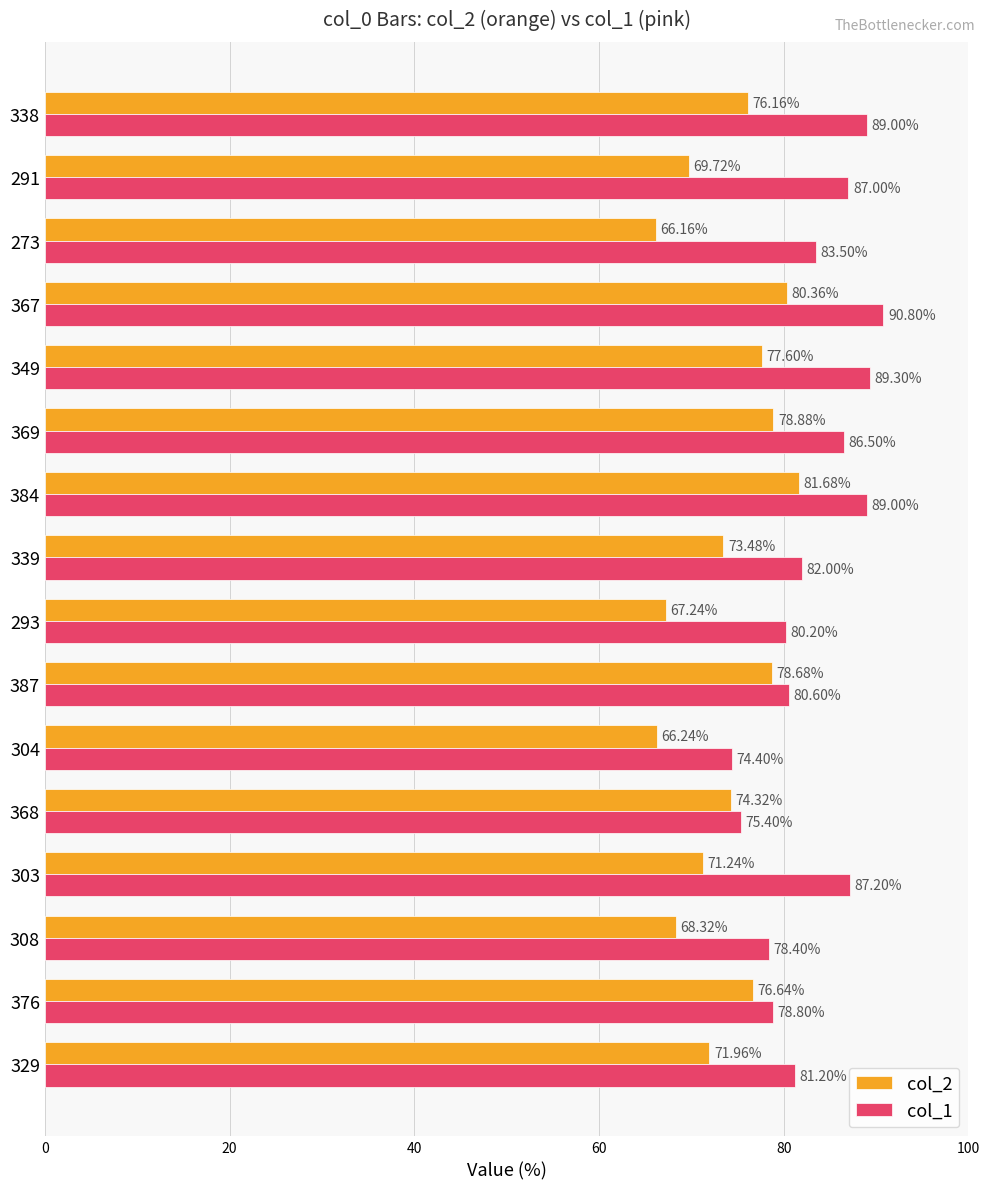

What is the sum of all col_2 values?

1178.7